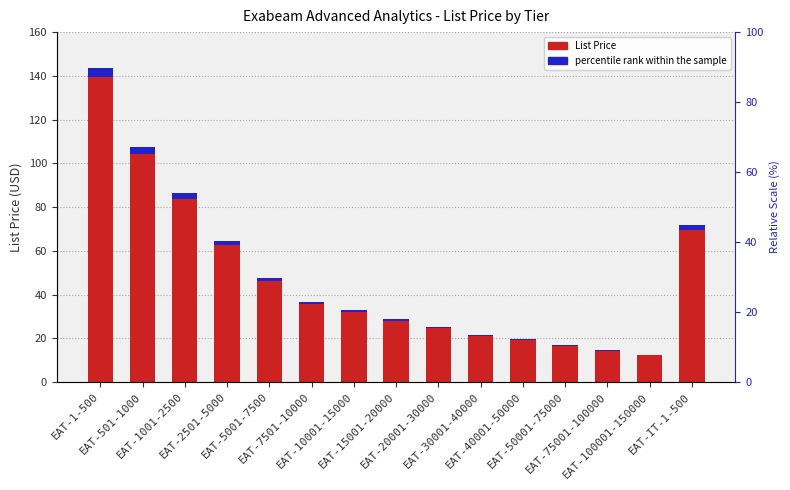

How many bars are there in total?

30